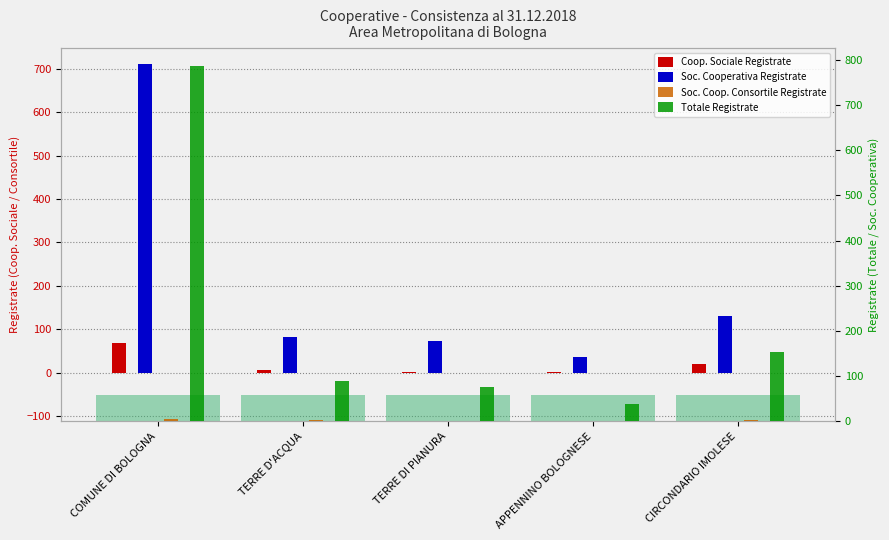

What value does the Soc. Cooperativa Registrate series have at COMUNE DI BOLOGNA?

712